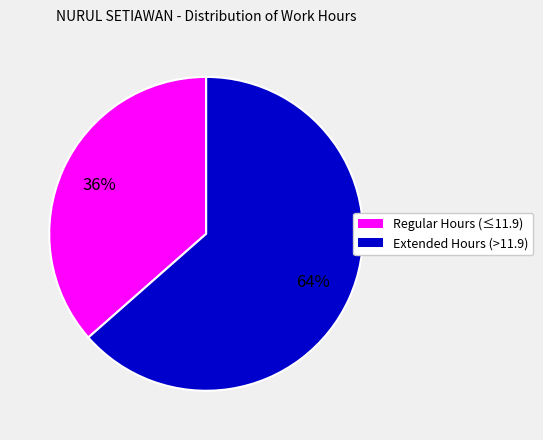

To the nearest percent, what is the average slice percentage?

50%